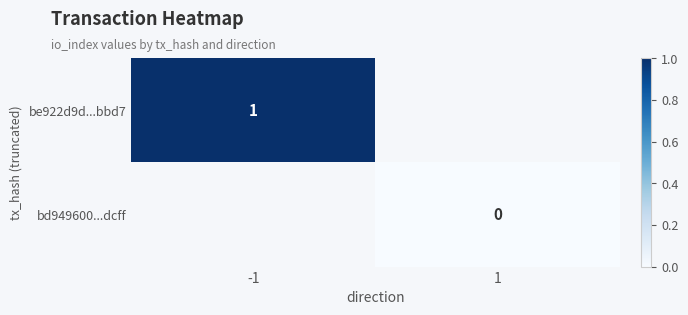

The value of be922d9d...bbd7 at -1 is 2. True or false?

False